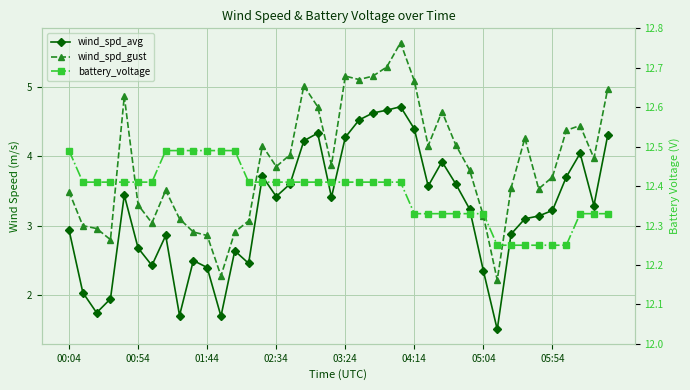

What is the smallest value displayed?

1.5